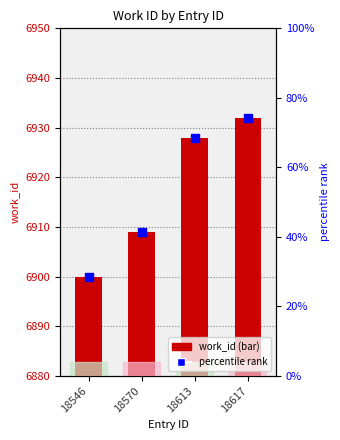

Which series has the widest spread of Y values?

percentile rank